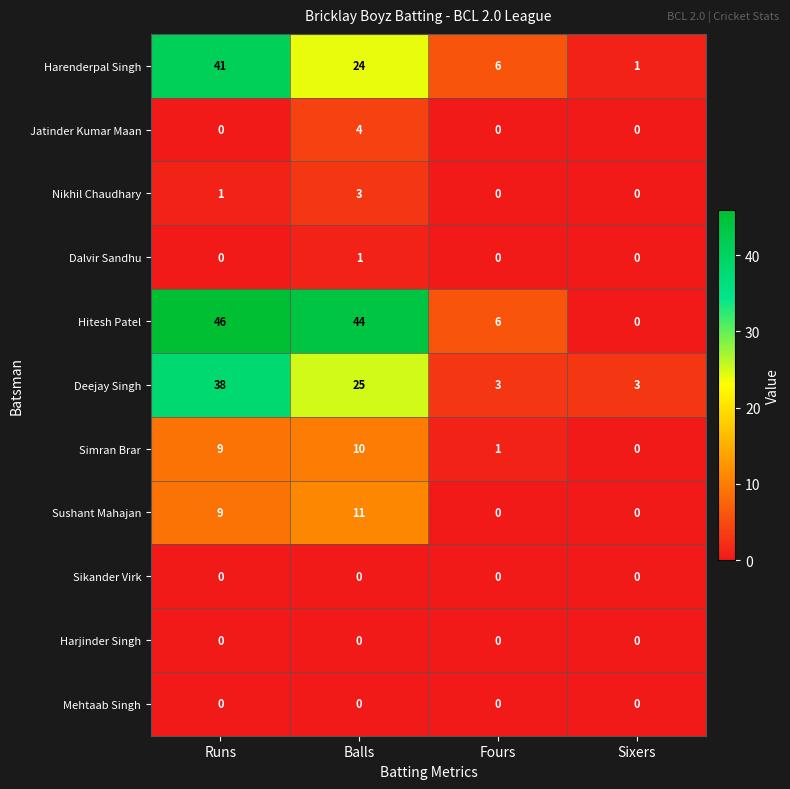

At which category is the sum across all series the highest?

Runs